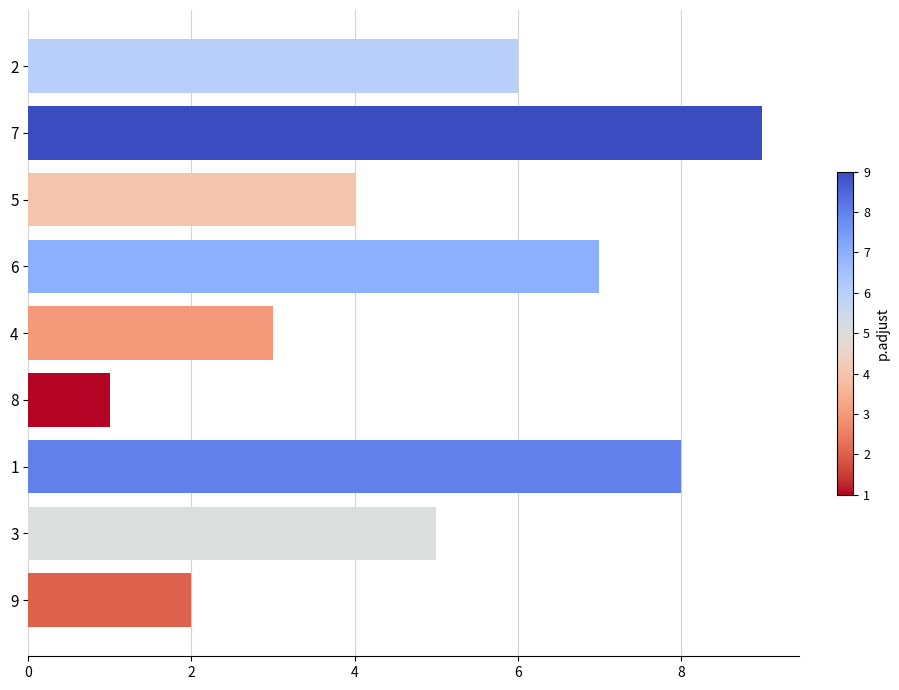

The value at 6 is 3. True or false?

False